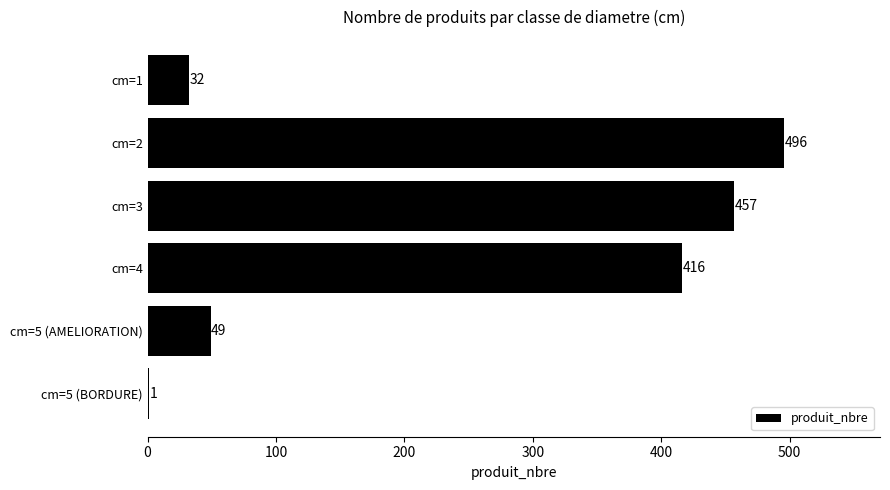

Where is the data nearest to the value 248?

cm=4